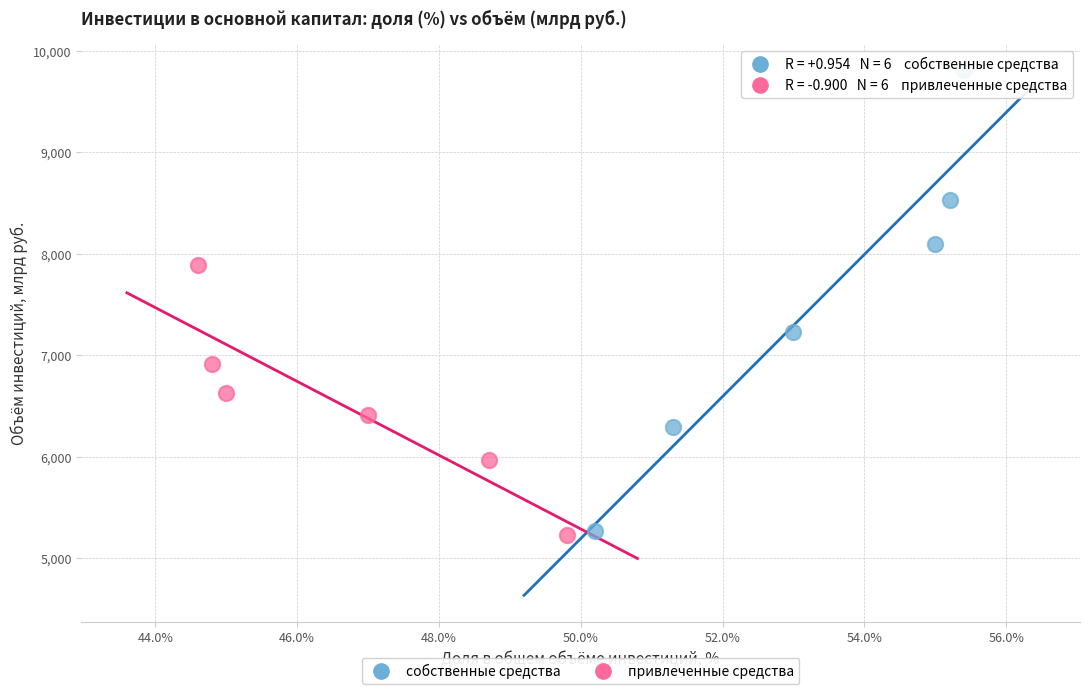

What are all the series names shown in the legend?

собственные средства, привлеченные средства